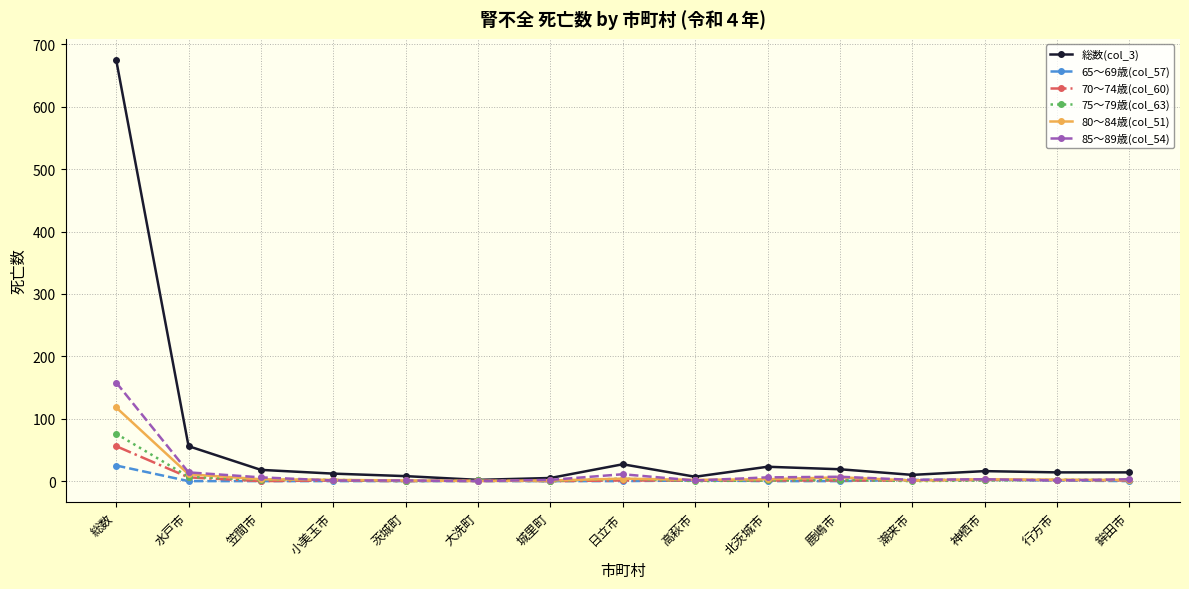

What is the label of the 7th point from the right?

高萩市